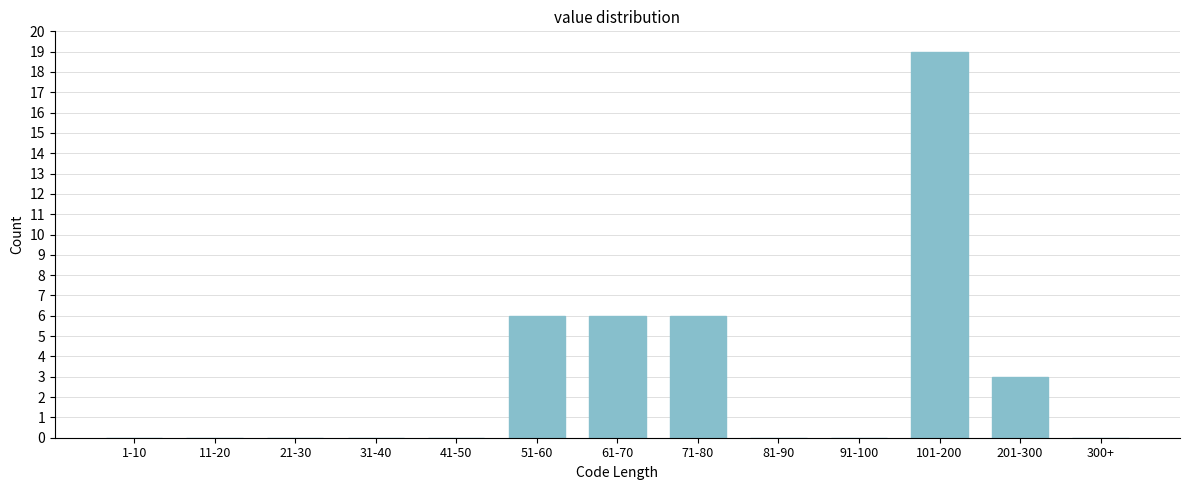

Reading left to right, transcribe all the data shown in this chart.

1-10=0	11-20=0	21-30=0	31-40=0	41-50=0	51-60=6	61-70=6	71-80=6	81-90=0	91-100=0	101-200=19	201-300=3	300+=0